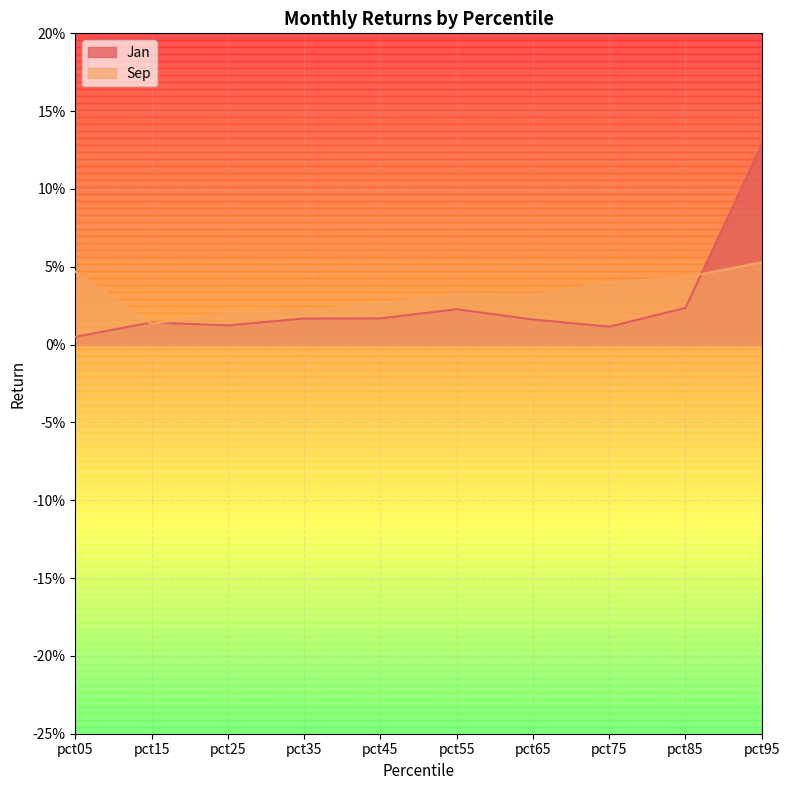

Reading right to left, transcribe all the data shown in this chart.

Jan: pct95=0.1	pct85=0.0	pct75=0.0	pct65=0.0	pct55=0.0	pct45=0.0	pct35=0.0	pct25=0.0	pct15=0.0	pct05=0.0
Sep: pct95=0.1	pct85=0.0	pct75=0.0	pct65=0.0	pct55=0.0	pct45=0.0	pct35=0.0	pct25=0.0	pct15=0.0	pct05=0.0